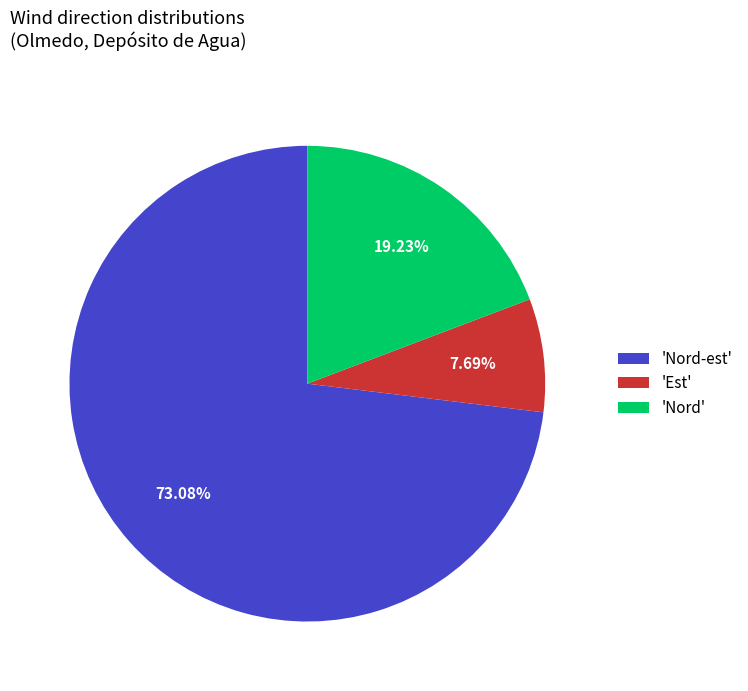

Approximately how many times larger is the value at 'Nord' compared to 'Nord-est'?

0.3